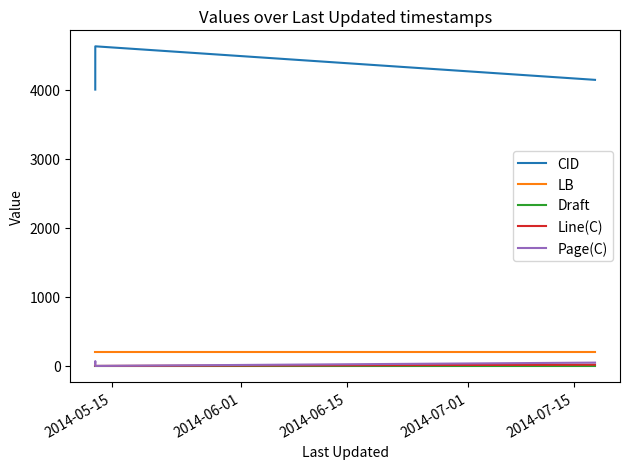

Does the chart display data point markers on the line(s)?

No